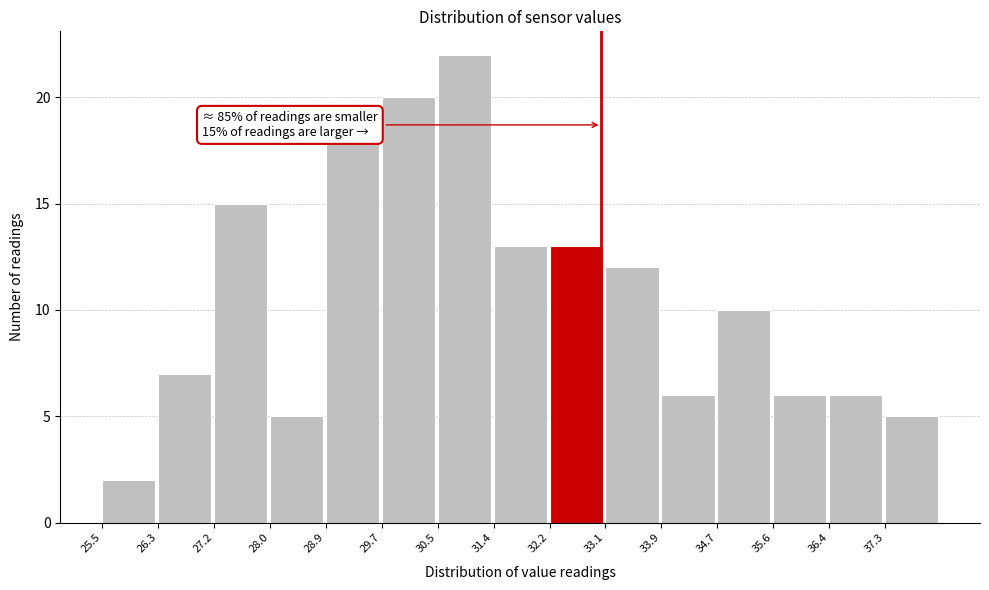

Over which range of the x-axis is the bar tallest?

30.54 to 31.38